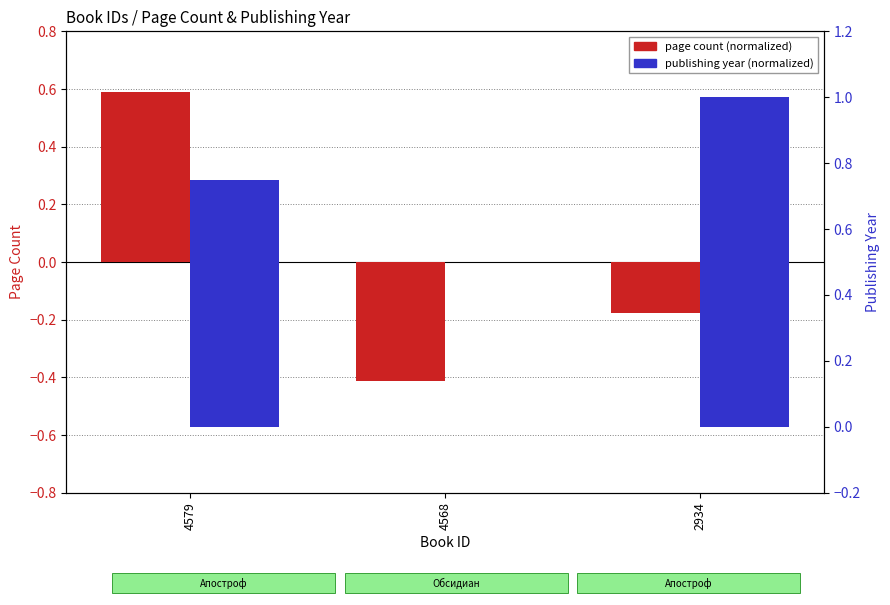

How many bars are there in total?

6